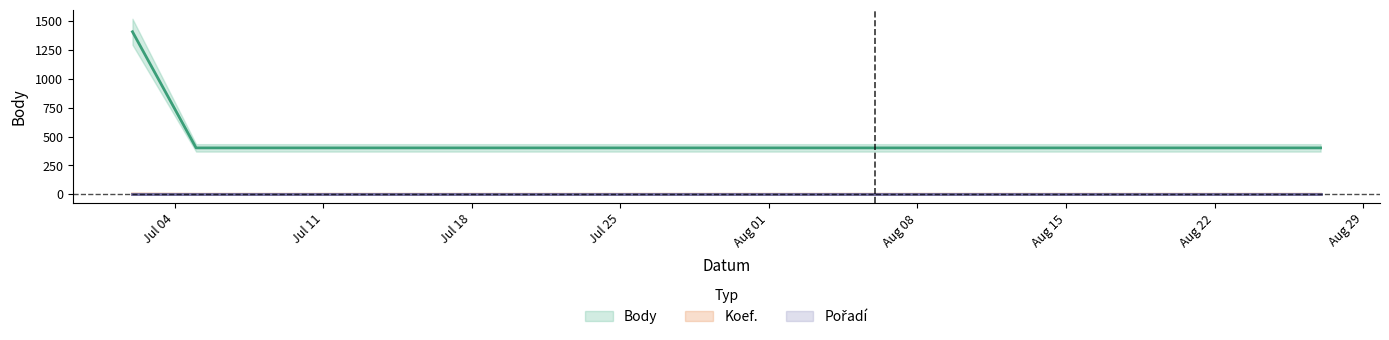

What position from the right is 2016-07-02?

4